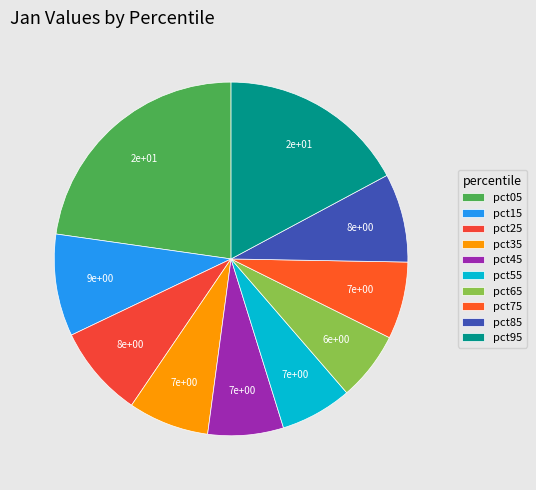

What percentage do pct35 and pct55 together represent?

13.9%